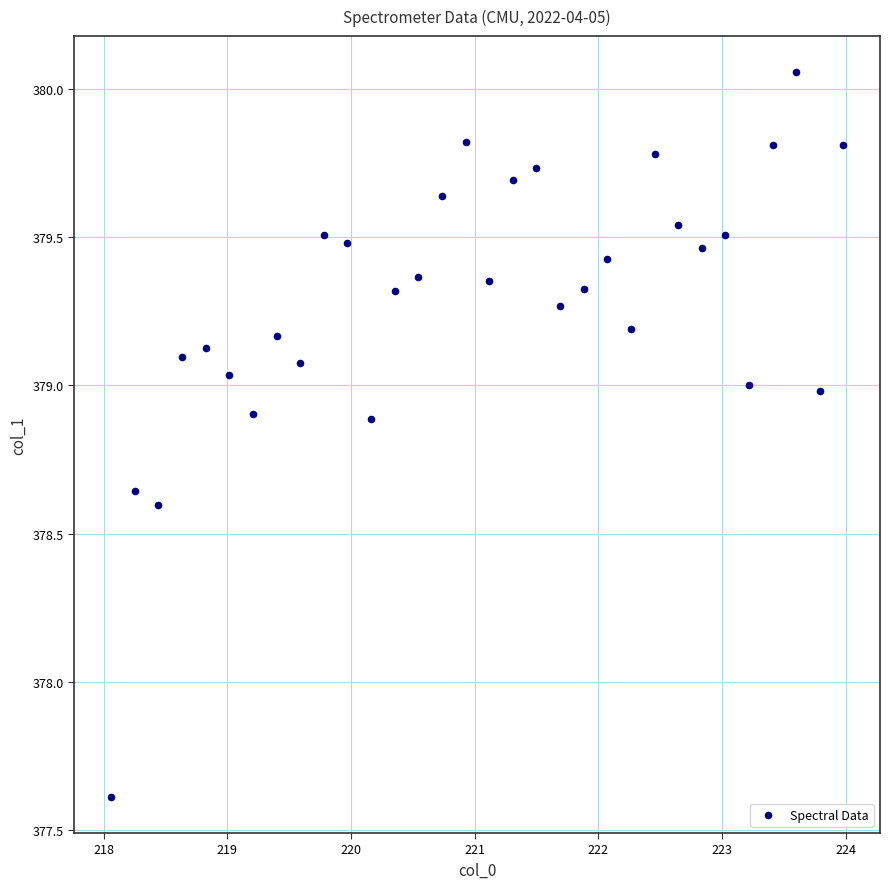

What is the range of Y values (max minus min)?

2.4